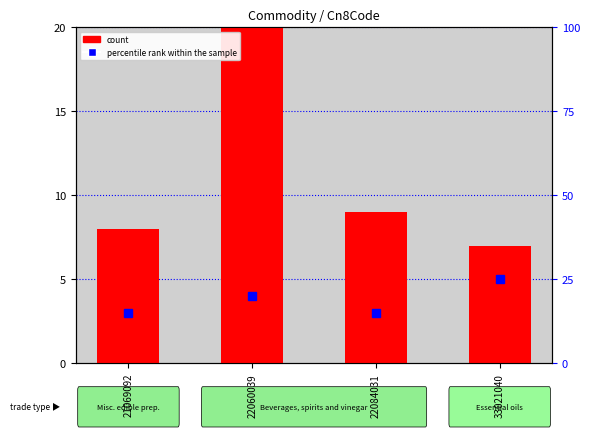

Rank the categories by value from lowest to highest.

33021040, 21069092, 22084031, 22060039